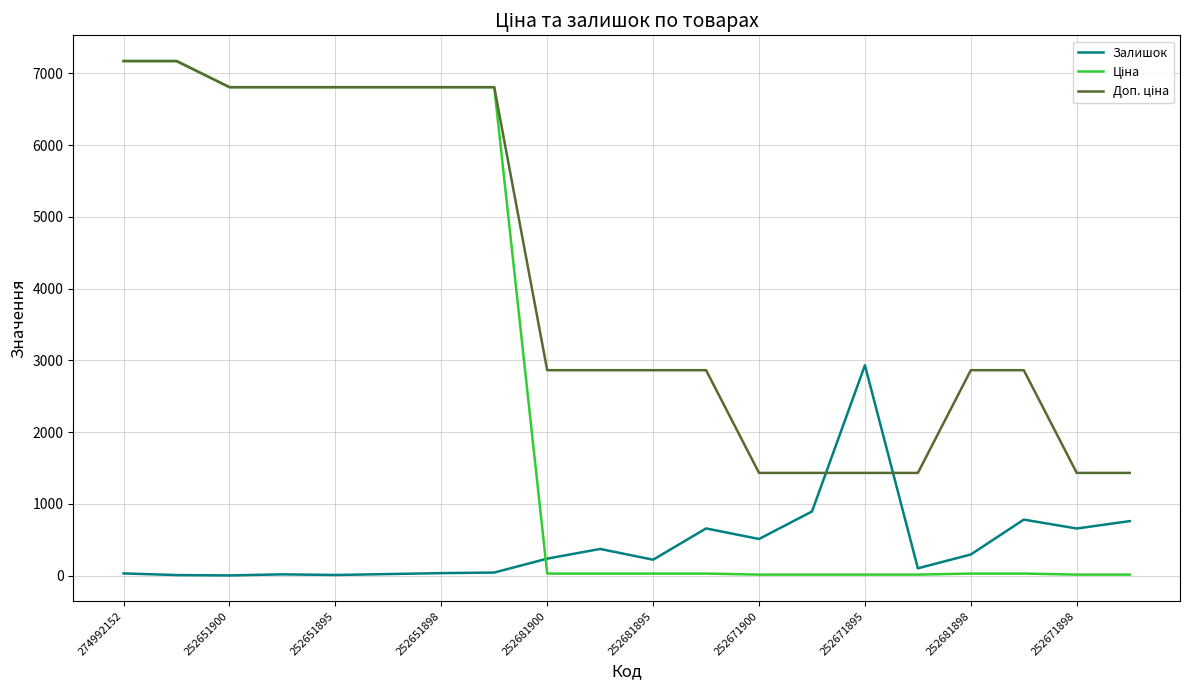

What is the sum of all Залишок values?

8591.0